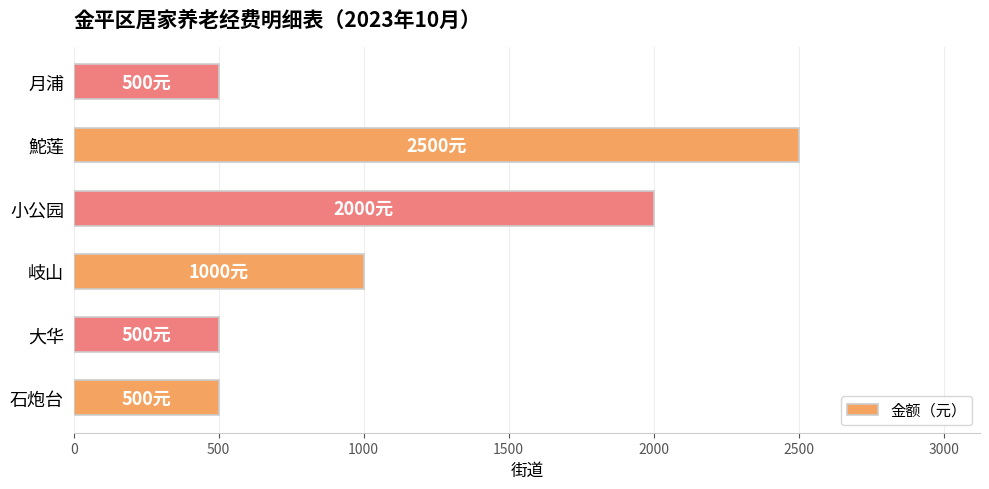

True or false: the data shows 500 at 大华.

True